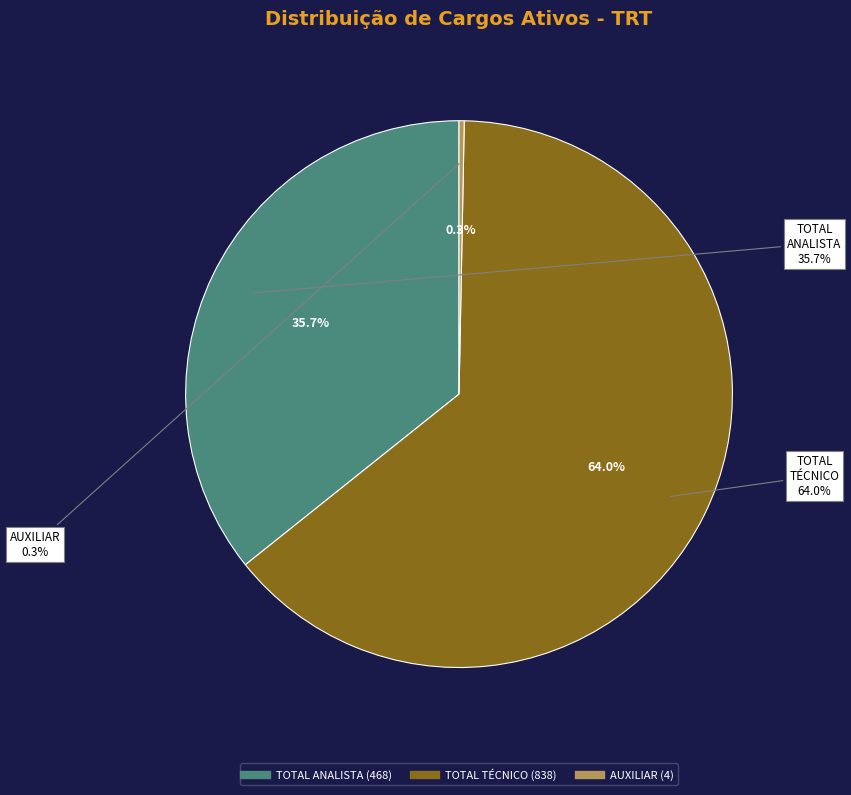

True or false: TOTAL GERAL accounts for 58% of the total.

False